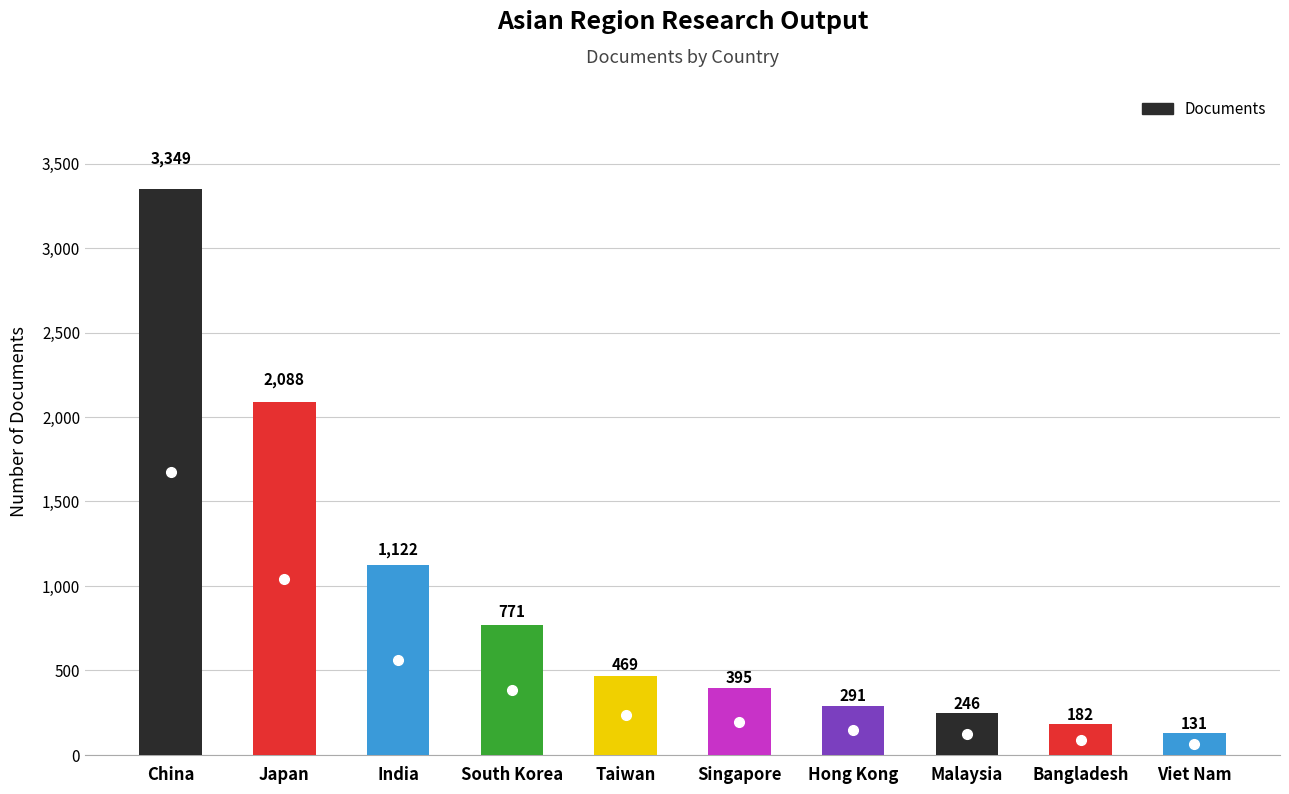

Which label corresponds to the largest value in the chart?

China